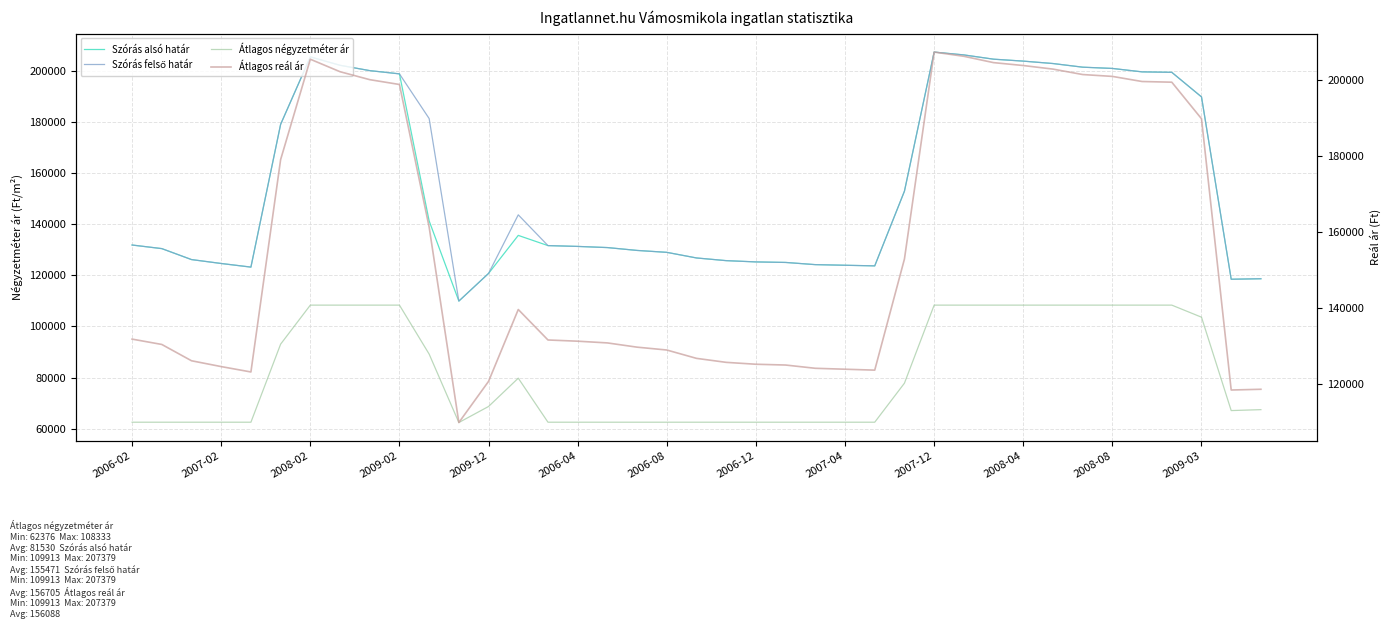

How many interior local valleys does the Átlagos négyzetméter ár series have?

2